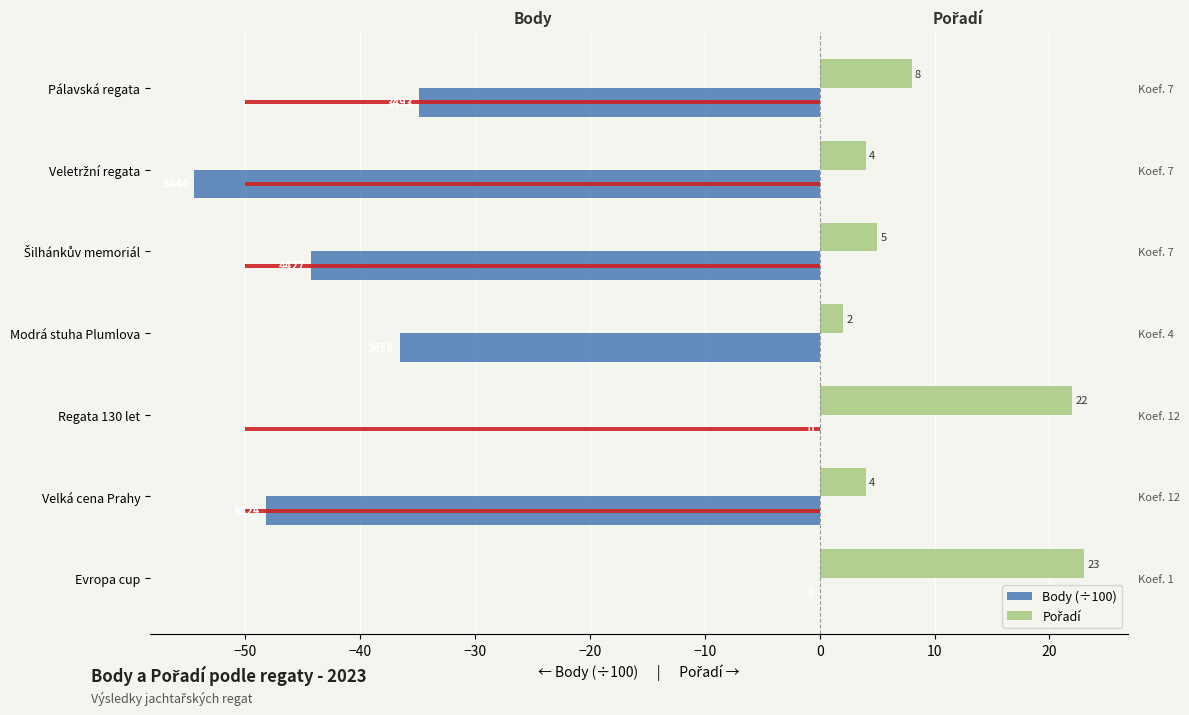

True or false: Pořadí has a value of 37.0 at Regata 130 let.

False